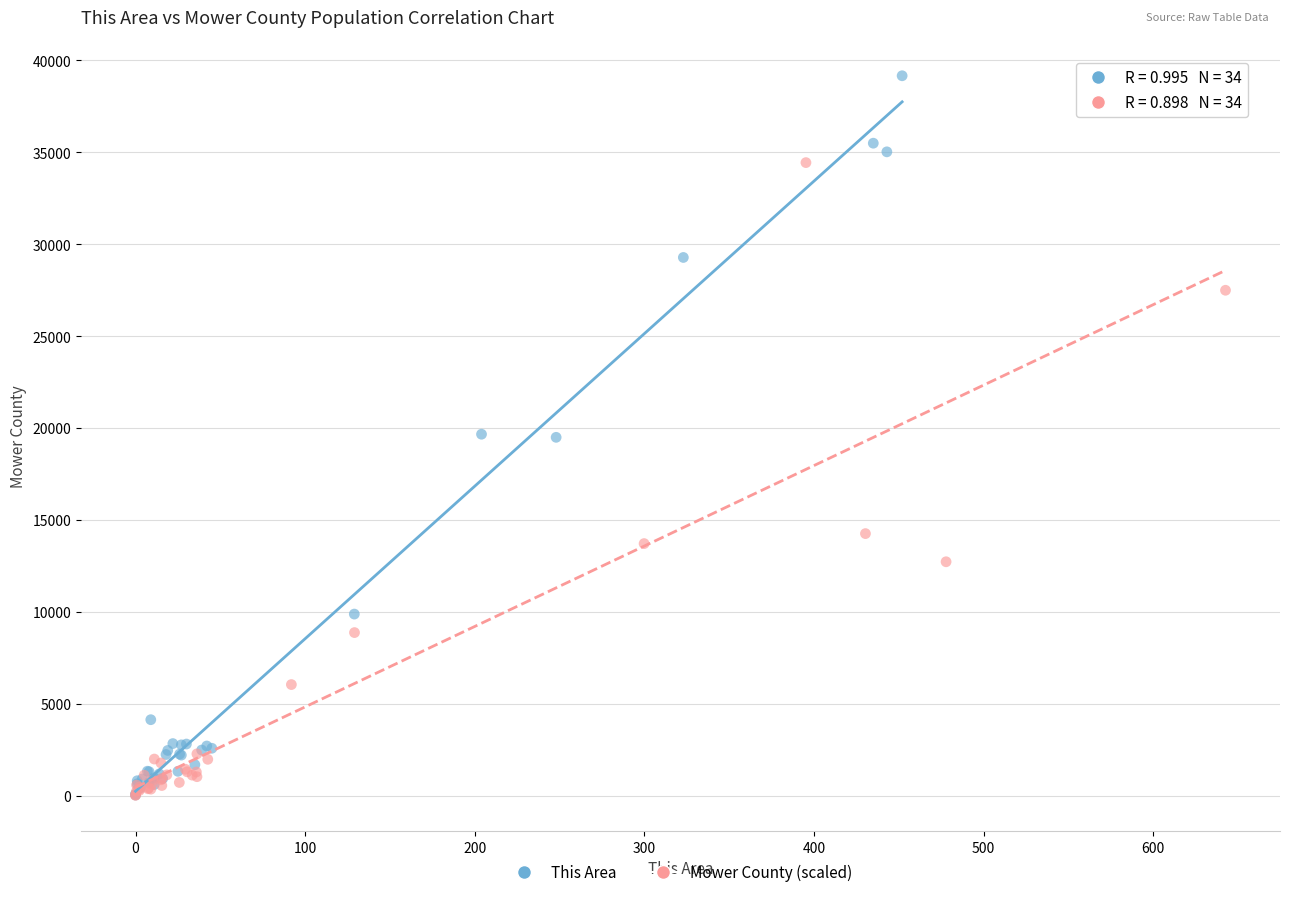

Which series has the widest spread of Y values?

This Area